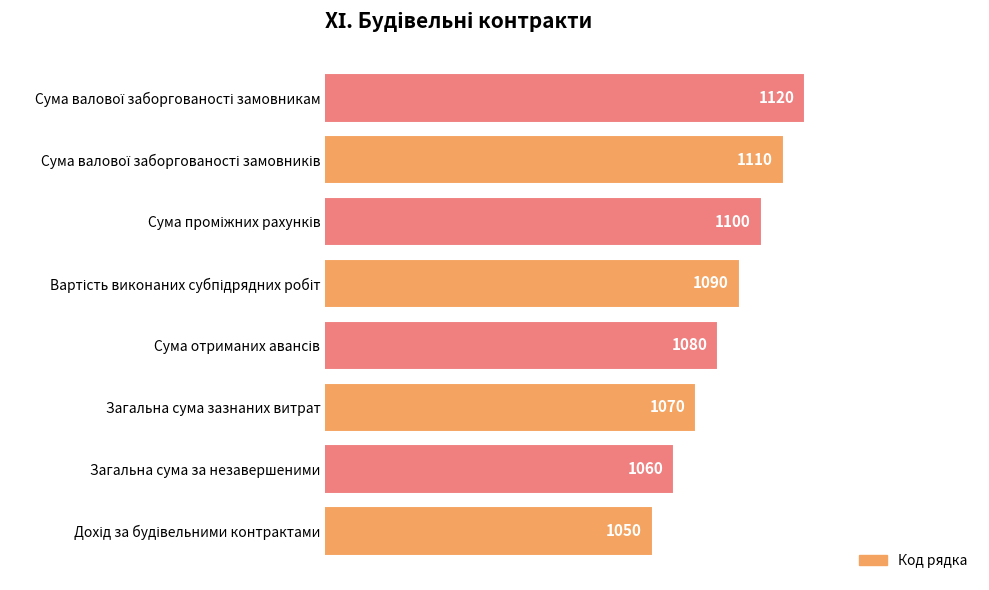

Is it true that the value at Загальна сума зазнаних витрат is 221?

False